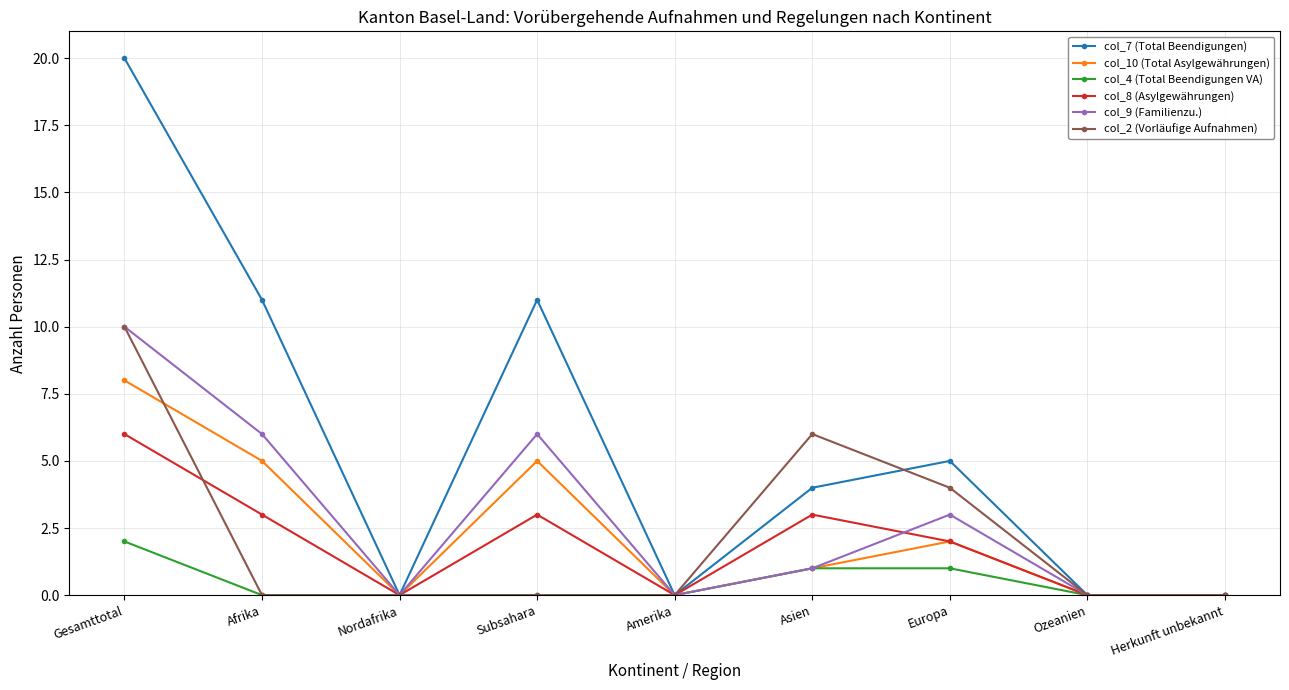

What are all the series names shown in the legend?

col_7 (Total Beendigungen), col_10 (Total Asylgewährungen), col_4 (Total Beendigungen VA), col_8 (Asylgewährungen), col_9 (Familienzu.), col_2 (Vorläufige Aufnahmen)